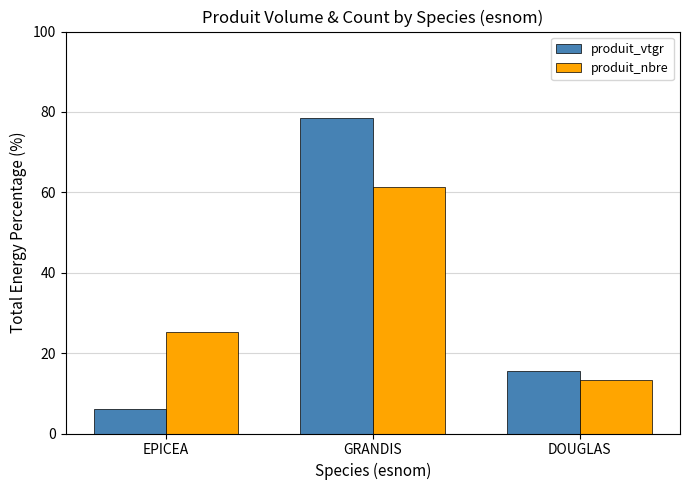

Reading left to right, what are all the values shown in this chart?

produit_vtgr: 6.1	78.5	15.4
produit_nbre: 25.2	61.4	13.4